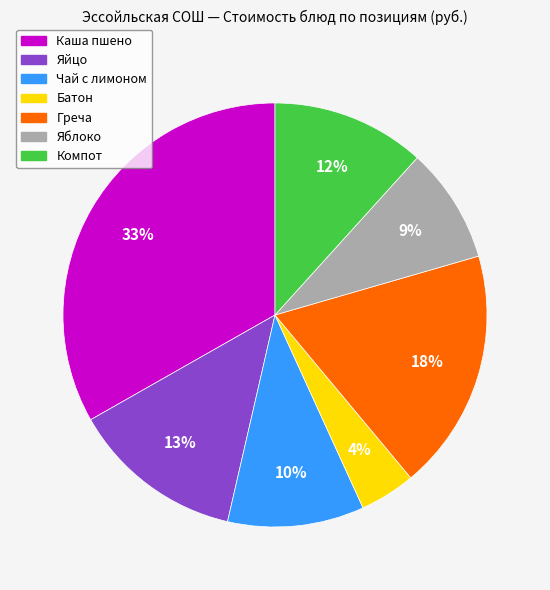

Is it true that Батон is 18% of the pie?

False